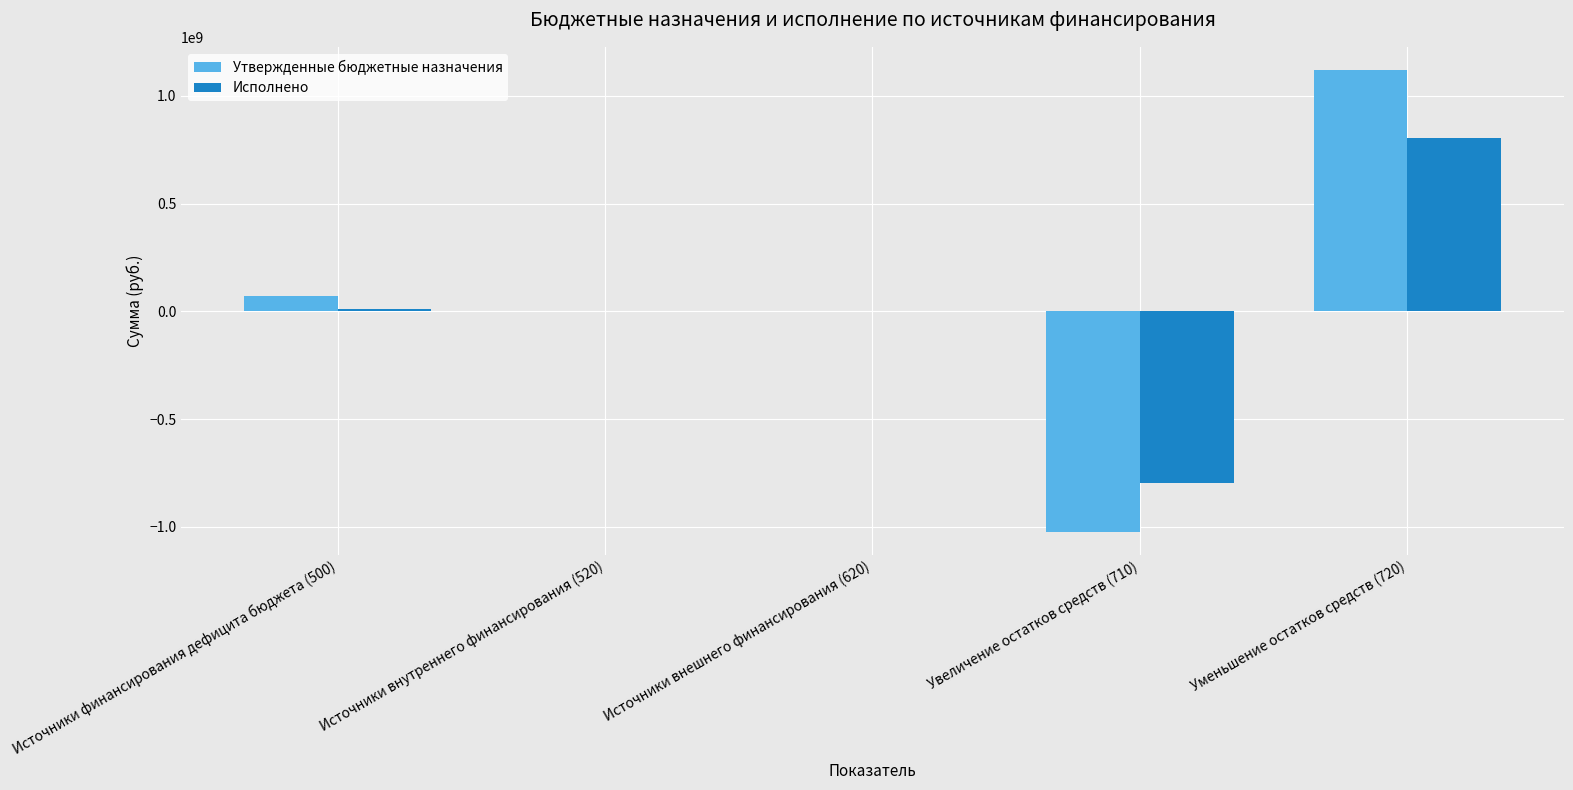

At which category does the chart reach its peak across all series?

Уменьшение остатков средств (720)